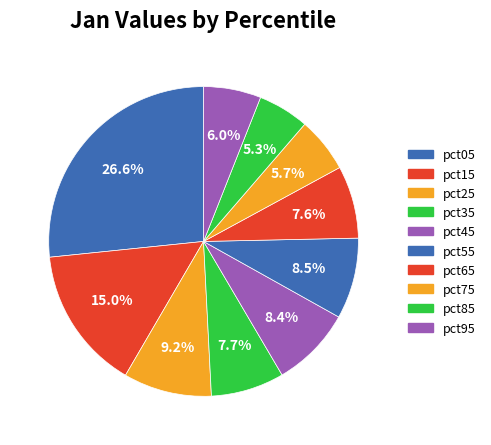

Is it true that pct75 is 13% of the pie?

False